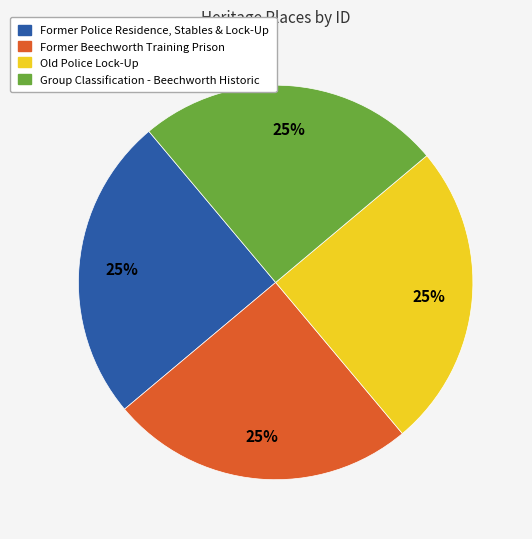

To the nearest percent, what is the average slice percentage?

25%